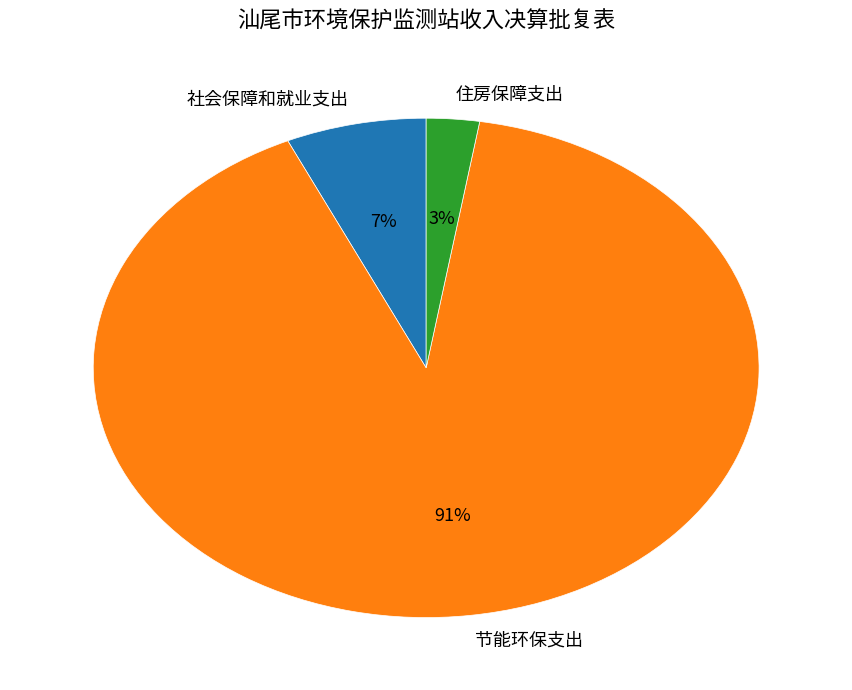

Which slice represents more than half of the pie?

节能环保支出